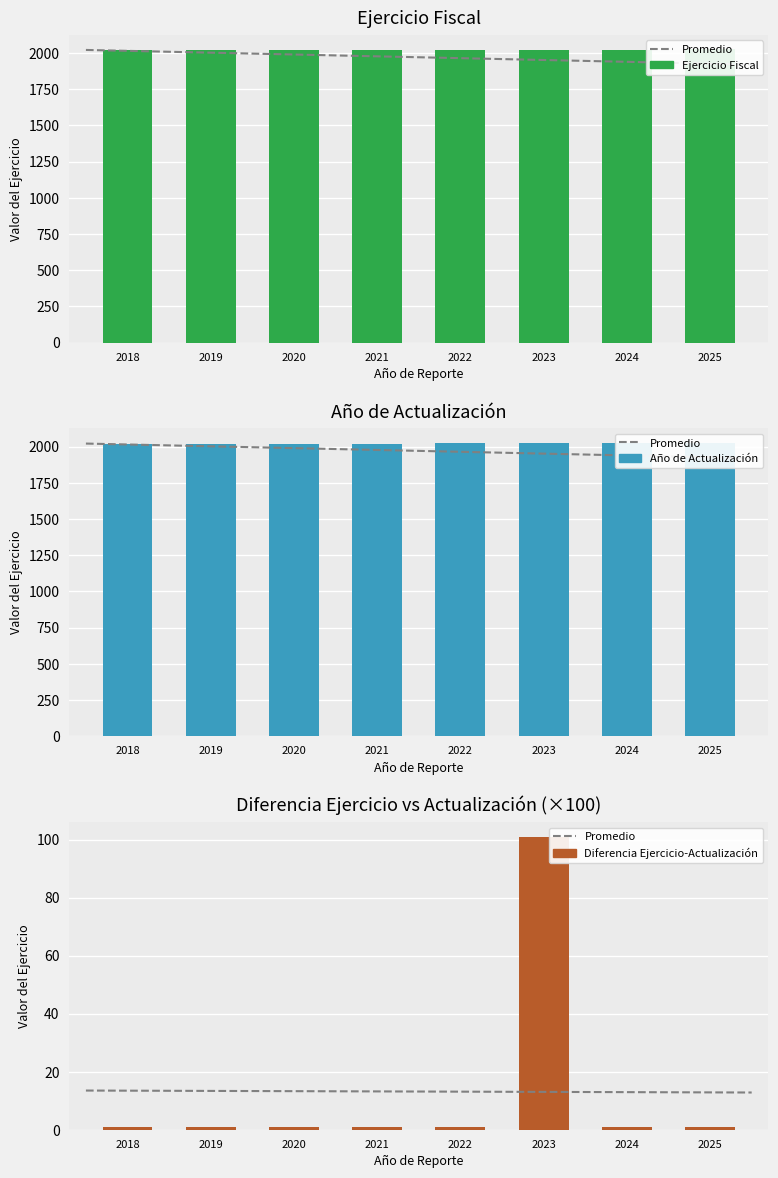

List the labels in order of value, largest first.

2025, 2024, 2023, 2022, 2021, 2020, 2019, 2018